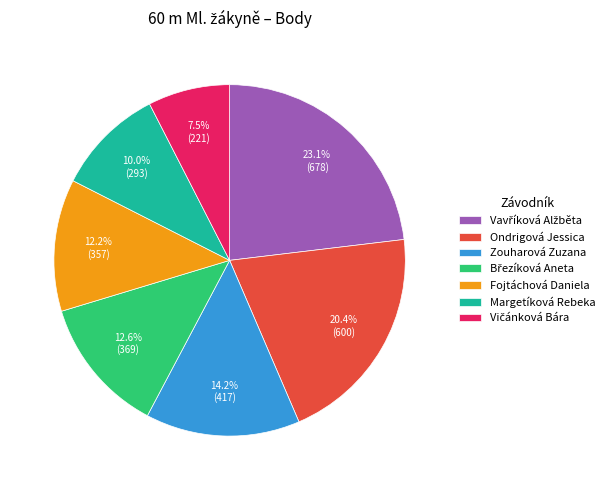

How many slices are in this pie chart?

7